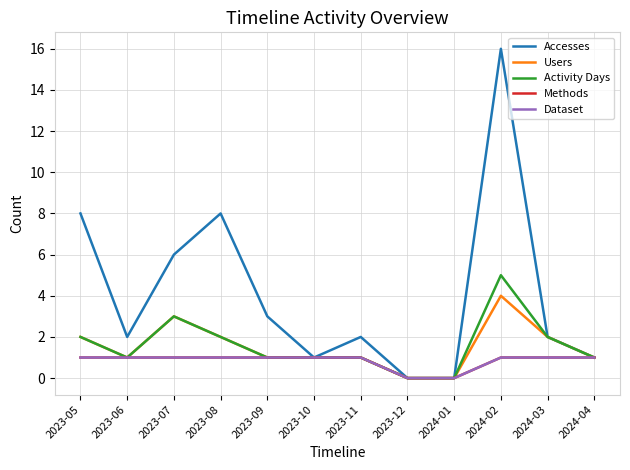

Is the value of Methods at 2023-12 greater than the value of Accesses at 2023-05?

No